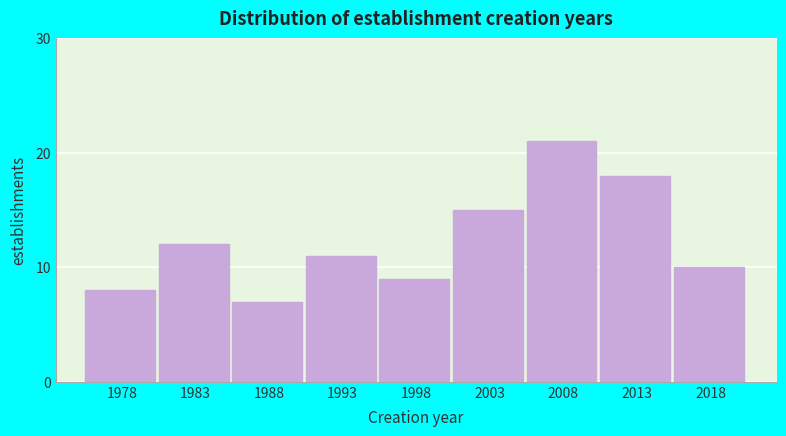

Reading left to right, what are all the values shown in this chart?

1978=8	1983=12	1988=7	1993=11	1998=9	2003=15	2008=21	2013=18	2018=10